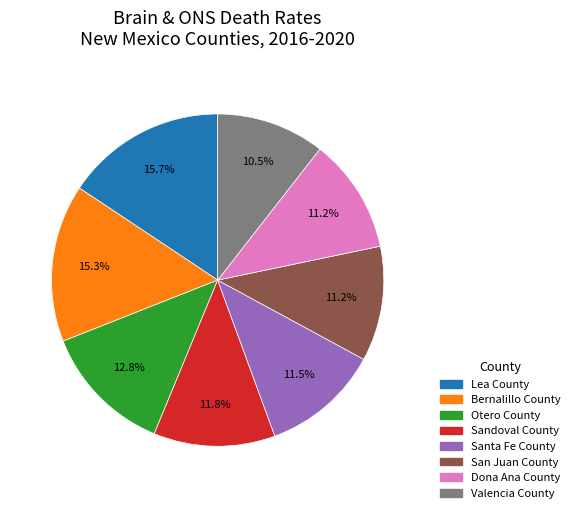

To the nearest percent, what is the difference between the largest and smallest slice percentages?

5%